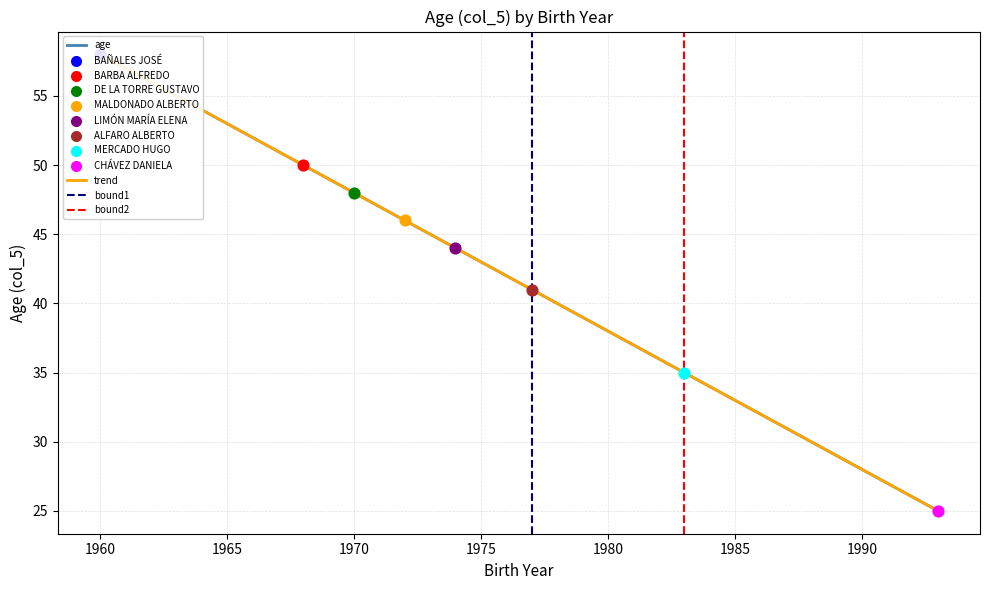

Between MERCADO HUGO and BAÑALES JOSÉ, which is larger?

BAÑALES JOSÉ